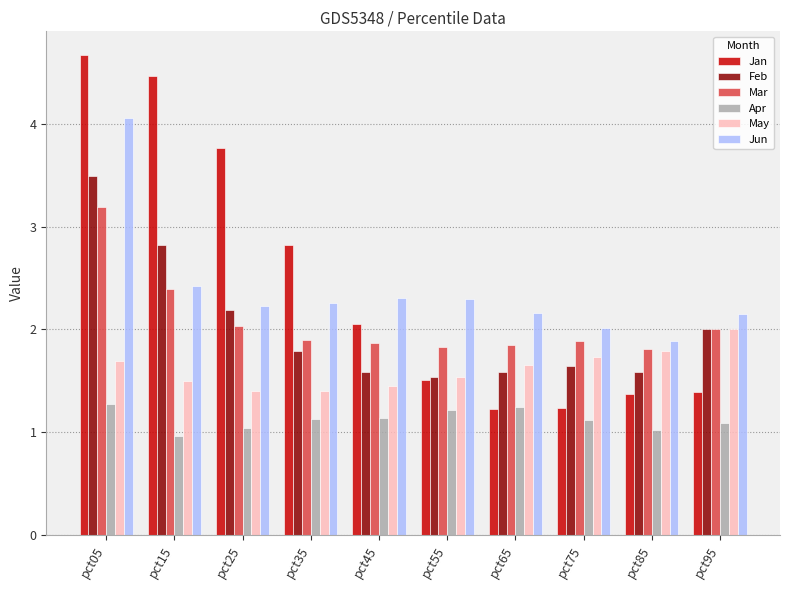

Where is Jan nearest to the value 2?

pct45